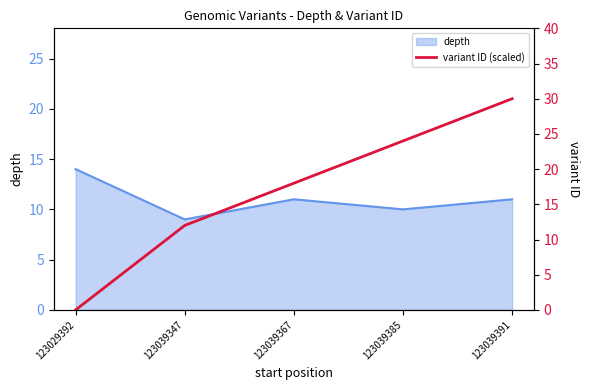

What is the difference between the second highest and second lowest values?

12